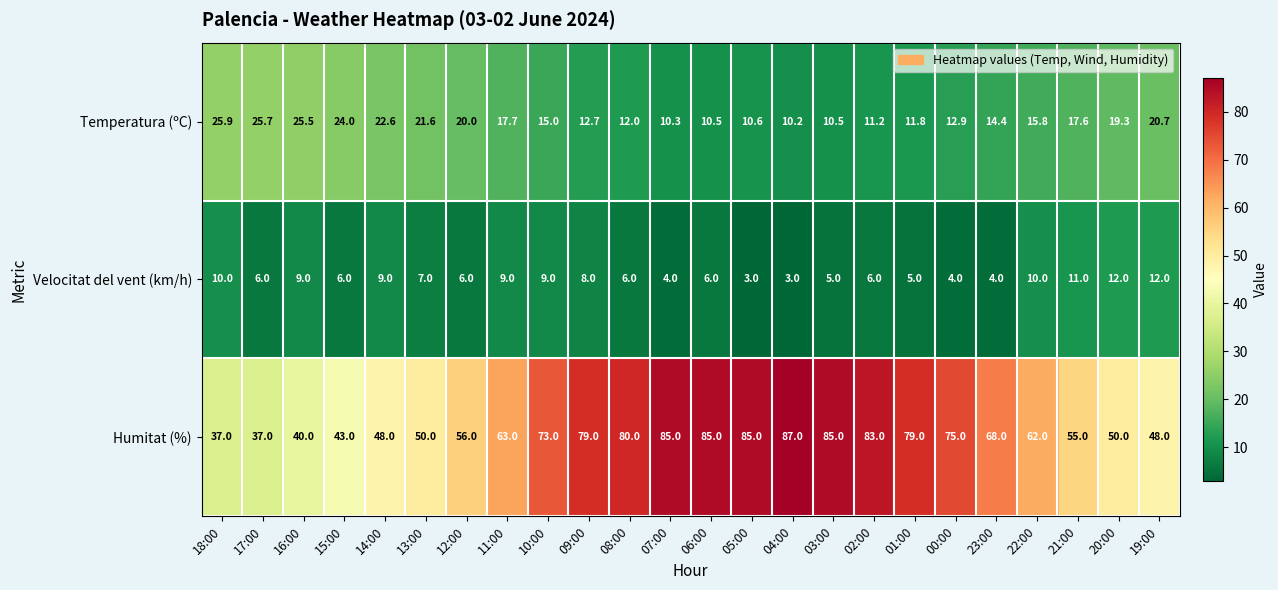

Where does the Velocitat del vent (km/h) series first go above 6?

18:00